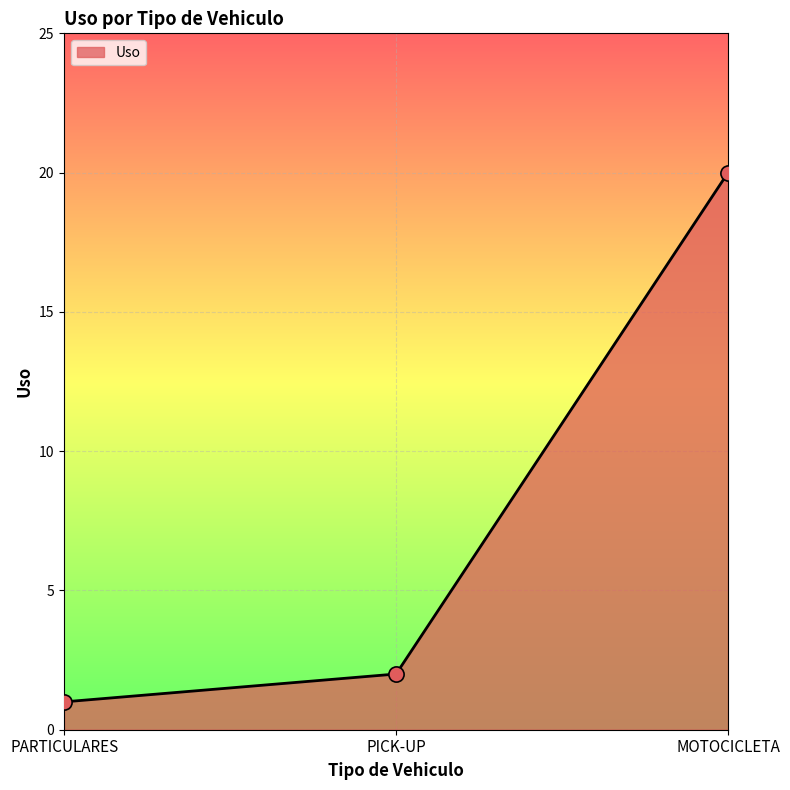

Between PICK-UP and MOTOCICLETA, which is larger?

MOTOCICLETA